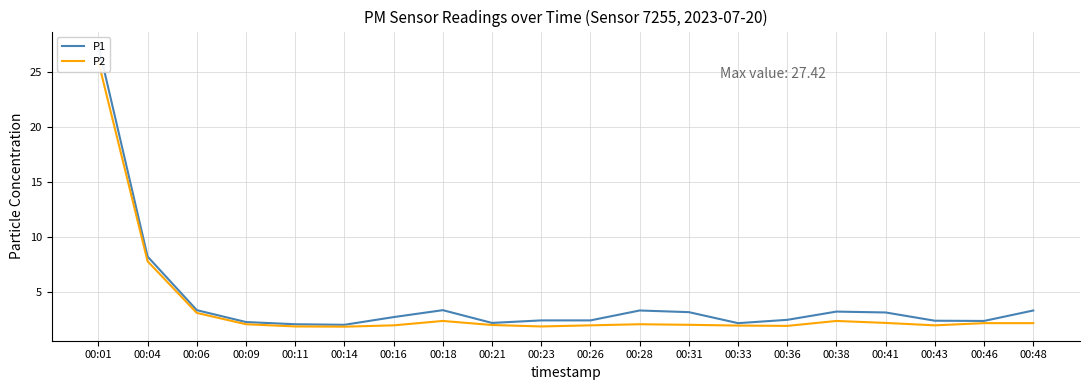

Which series has the largest total across all categories?

P1